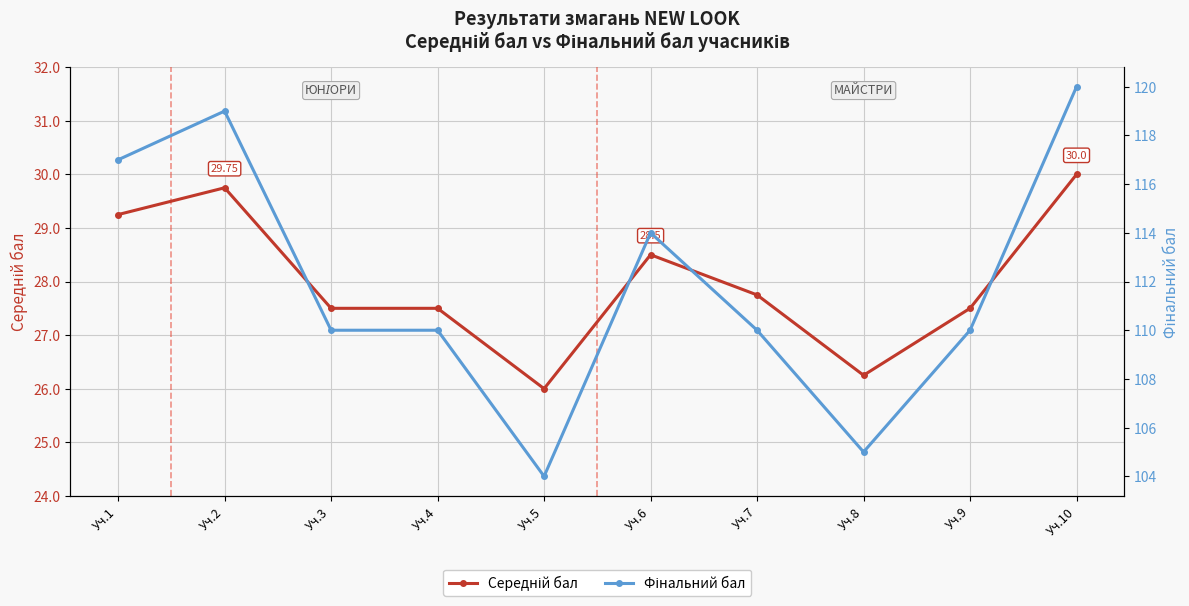

The value of Фінальний бал at Уч.5 is 104.0. True or false?

True